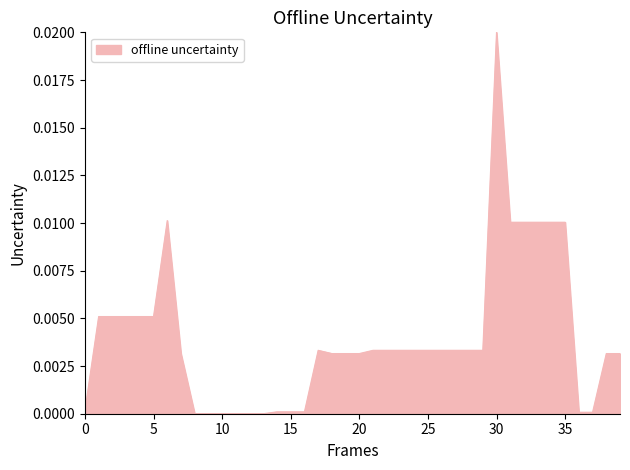

Which label corresponds to the largest value in the chart?

30